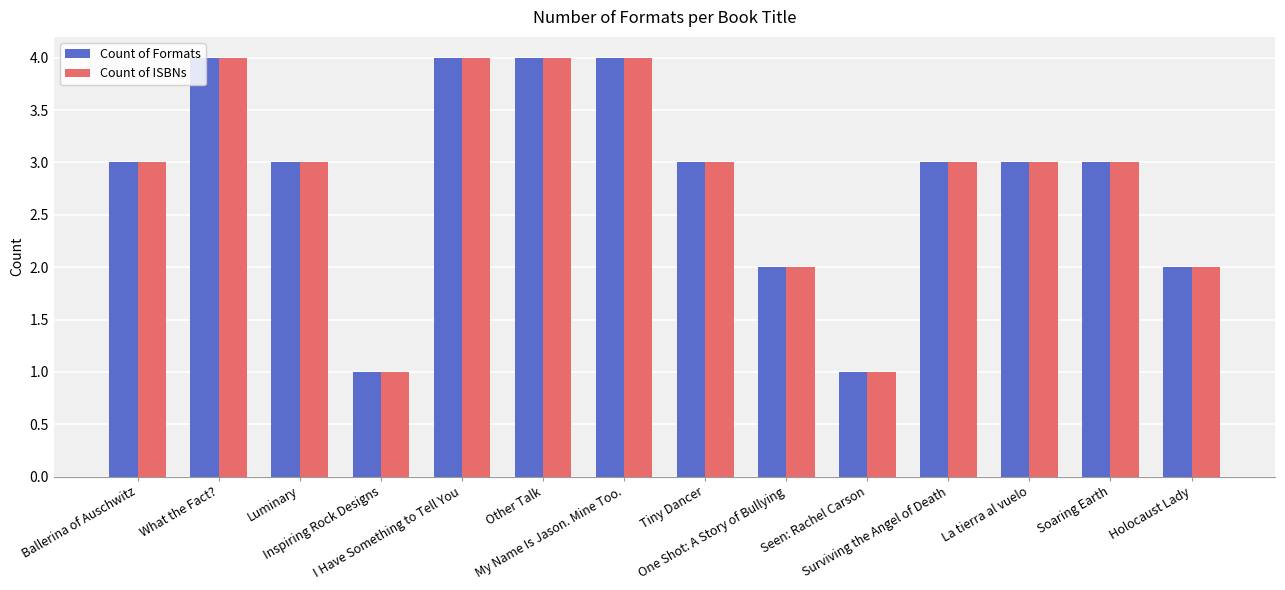

What is the difference between the maximum and minimum values in the Count of ISBNs series?

3